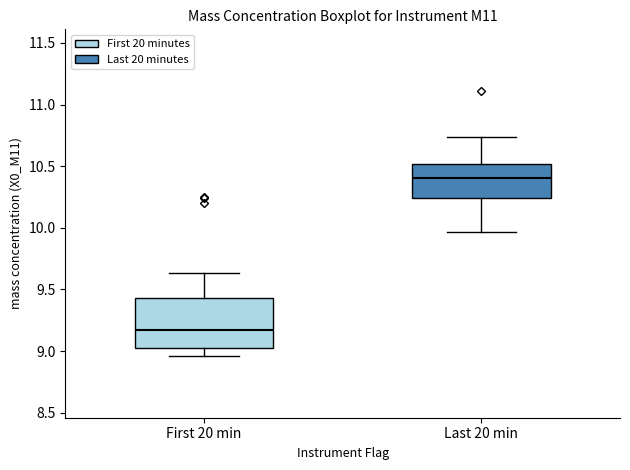

Reading left to right, transcribe this box plot: for each box, give where its median line is, the range the box spans, and where its two whiskers end, as read against the y-axis. The values are not printed on the chart, so give them approximately, as read against the axis.

First 20 min: median 9.15, box 9.05 to 9.45, whiskers 8.95 to 9.65
Last 20 min: median 10.40, box 10.25 to 10.50, whiskers 9.95 to 10.75